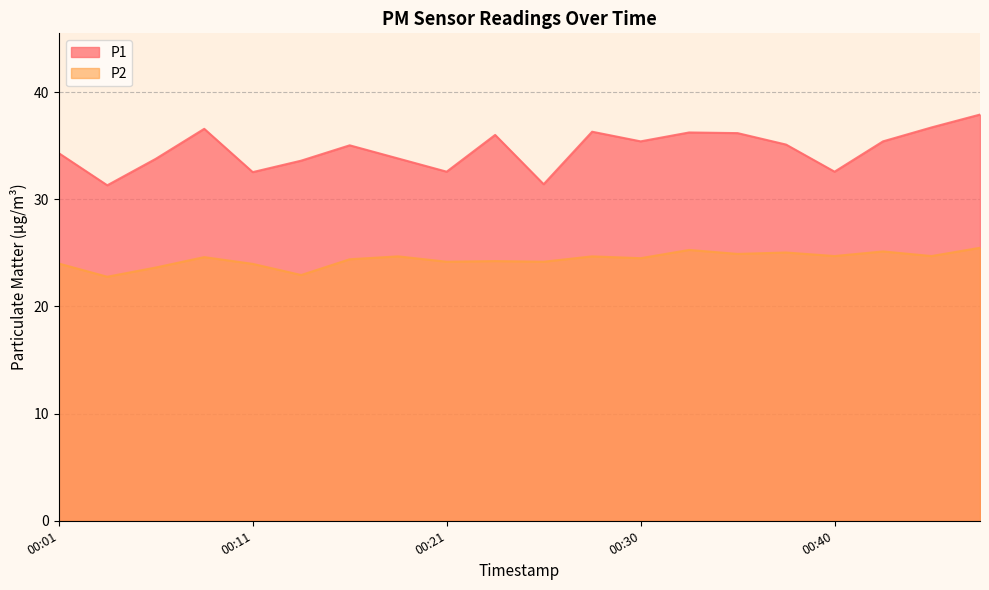

Is it true that P2 equals 24.9 at 00:35?

True